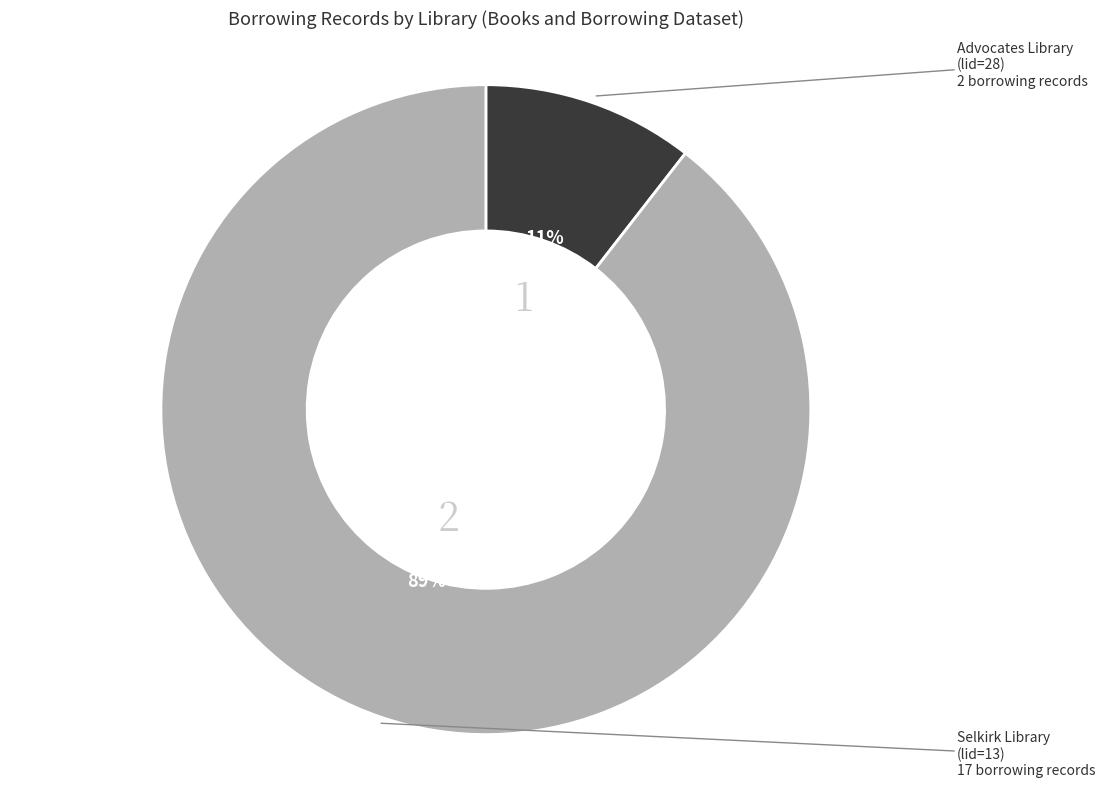

To the nearest percent, what percentage of the pie is Advocates Library (lid=28)?

11%